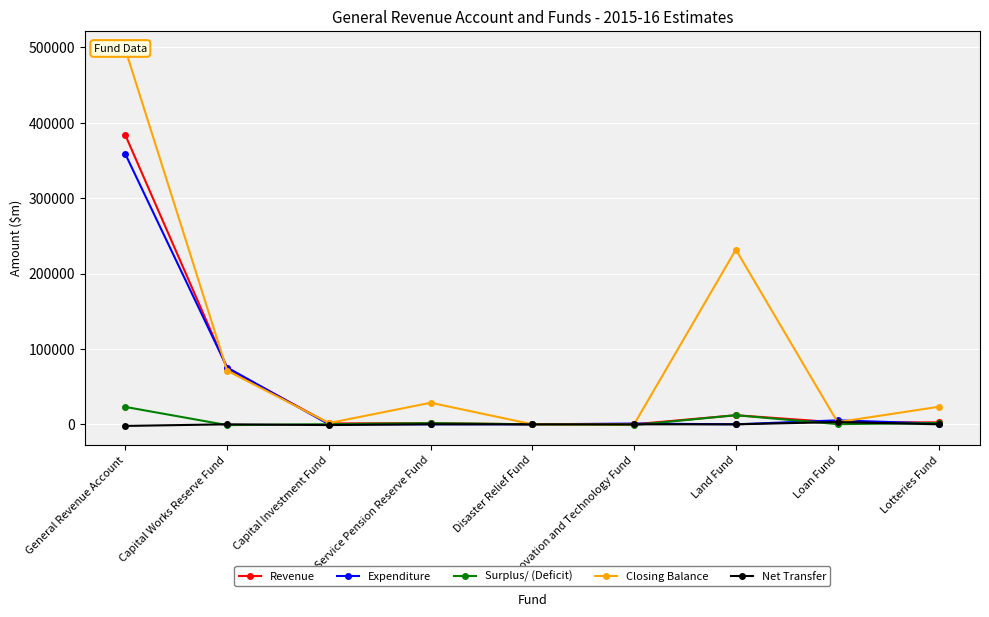

At which label does Surplus/ (Deficit) reach its peak?

General Revenue Account